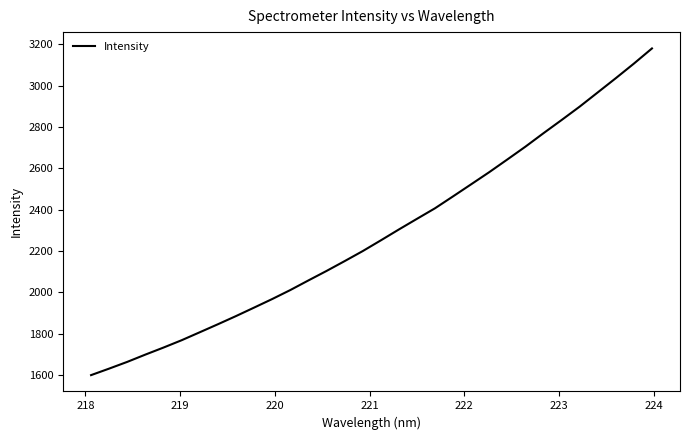

What is the difference between the maximum and minimum values?

1579.4